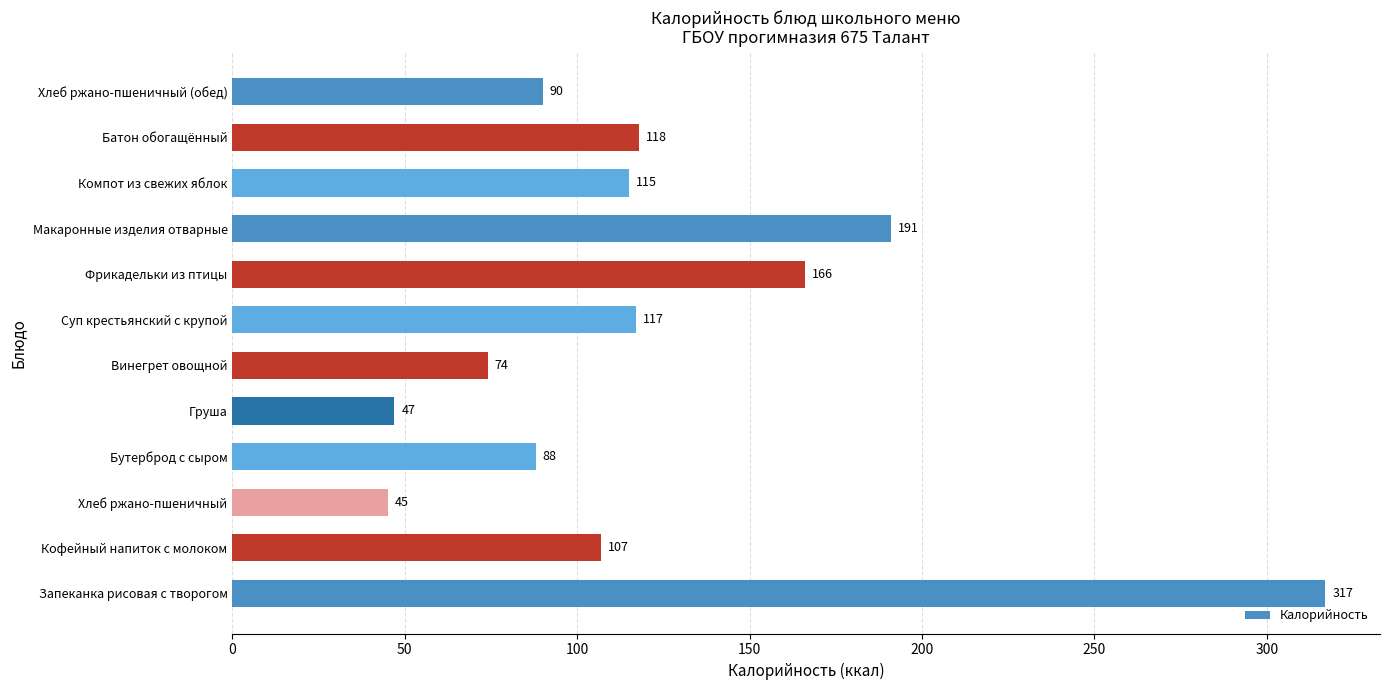

What is the ratio of the value at Винегрет овощной to the value at Хлеб ржано-пшеничный (обед)?

0.8